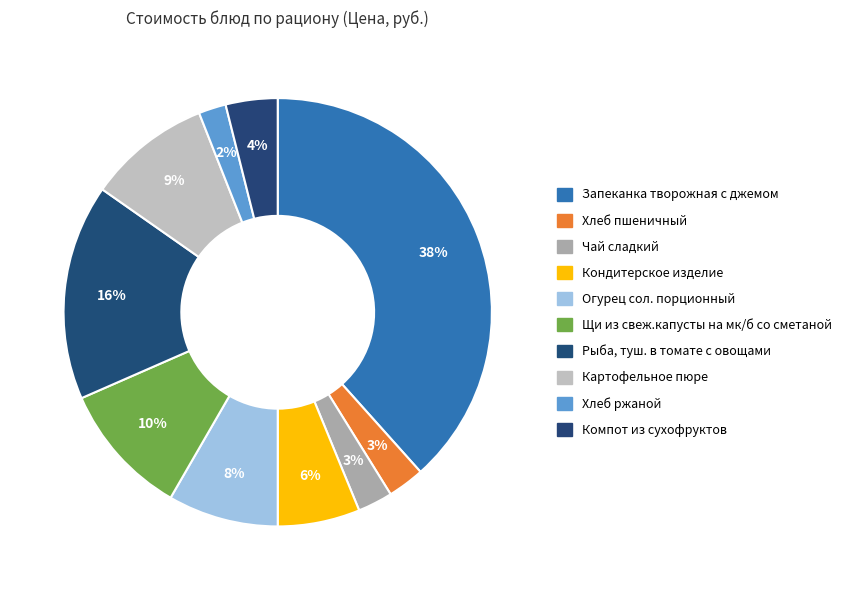

How many segments does this pie chart have?

10